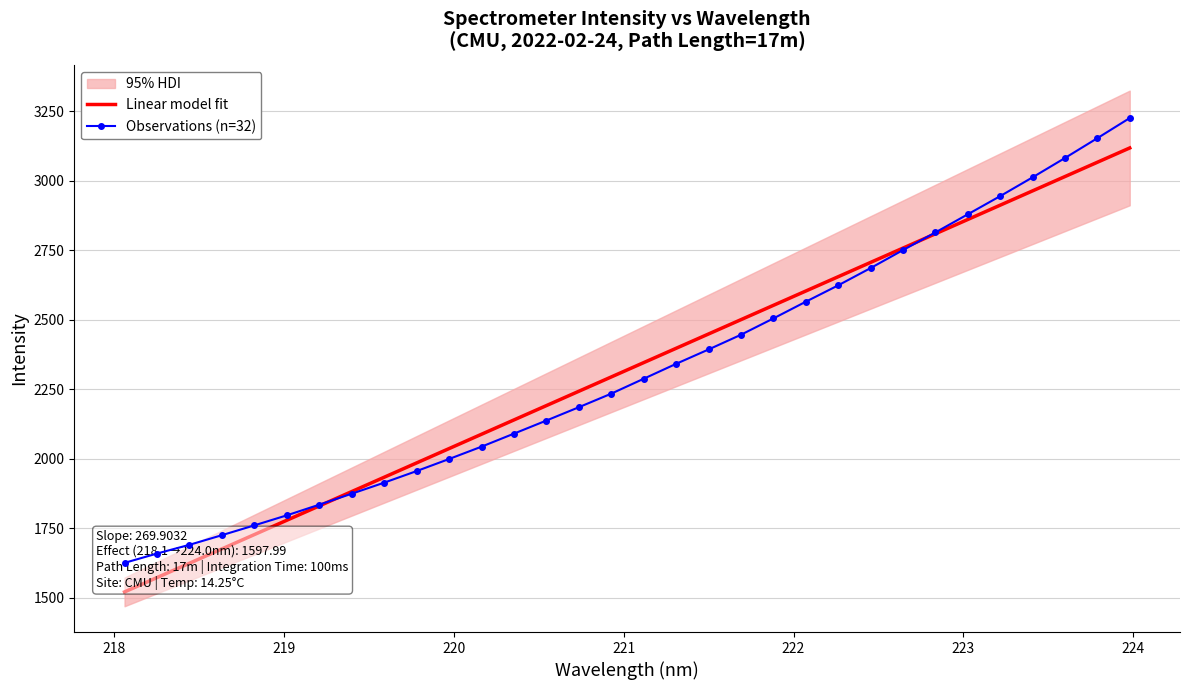

What is the minimum value for Linear model fit?

1520.4